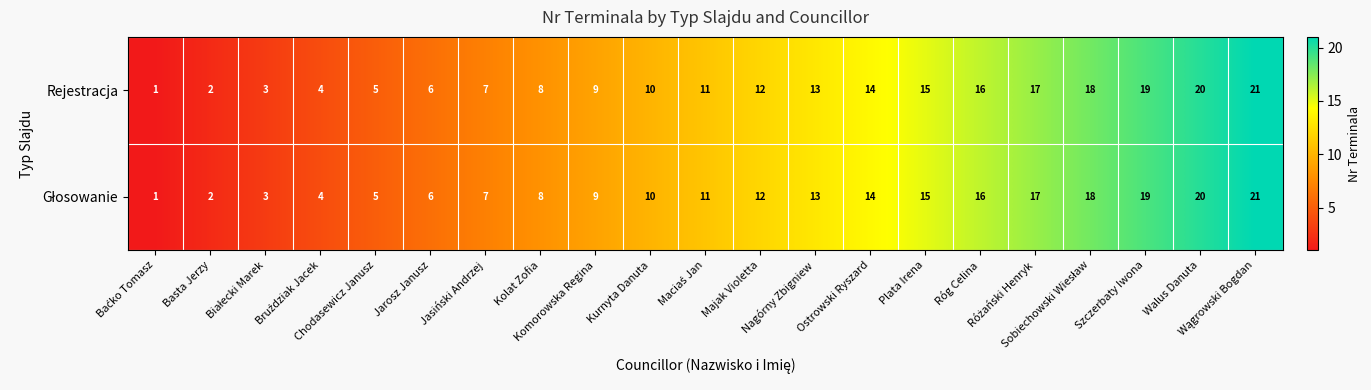

What is the difference between the second highest and minimum values in the Rejestracja series?

19